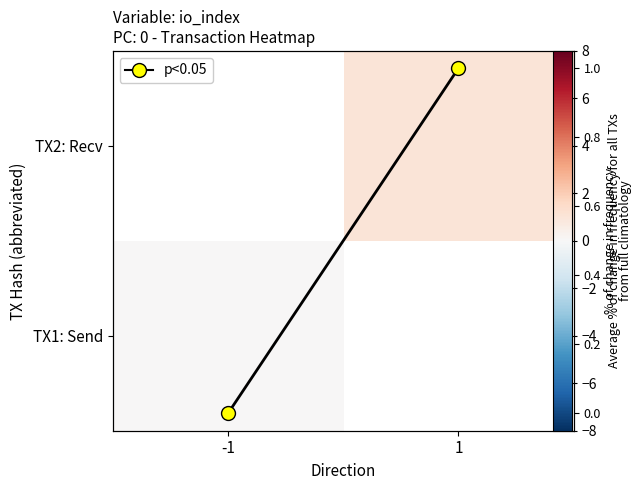

Rank the categories by mean io_index value from highest to lowest.

1, -1